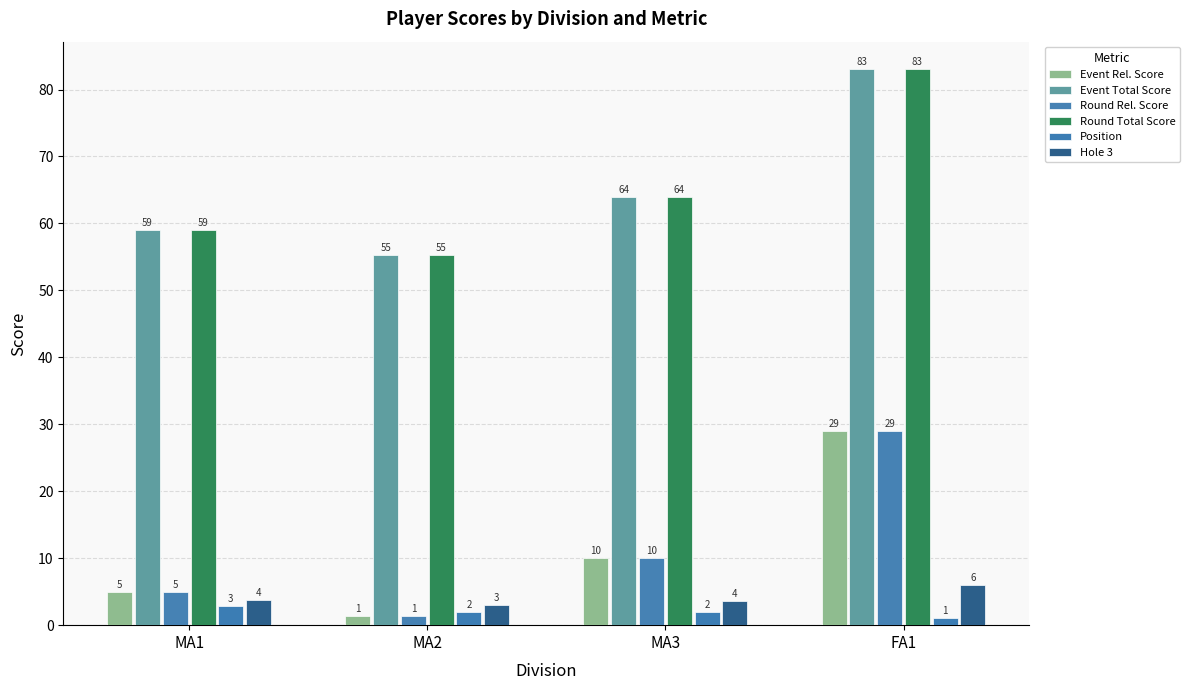

What is the maximum value for Round Rel. Score?

29.0